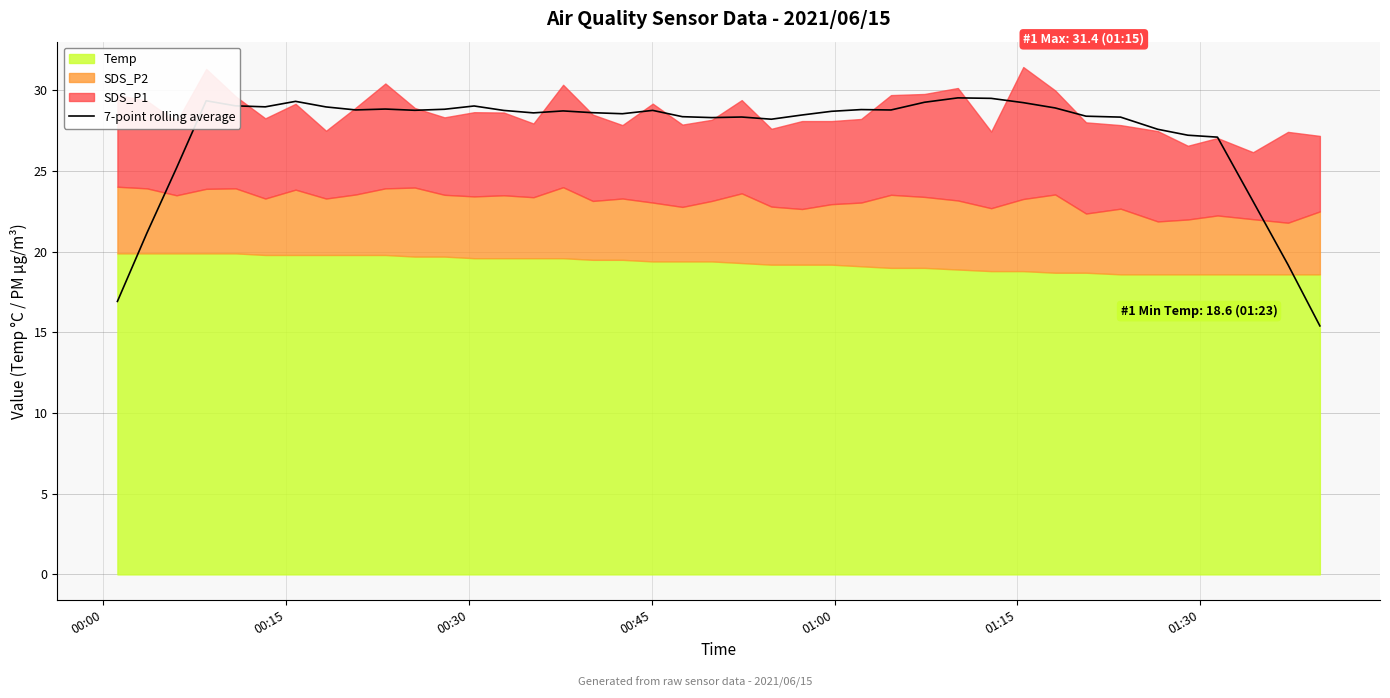

What is the minimum value for 7-point rolling average?

15.4